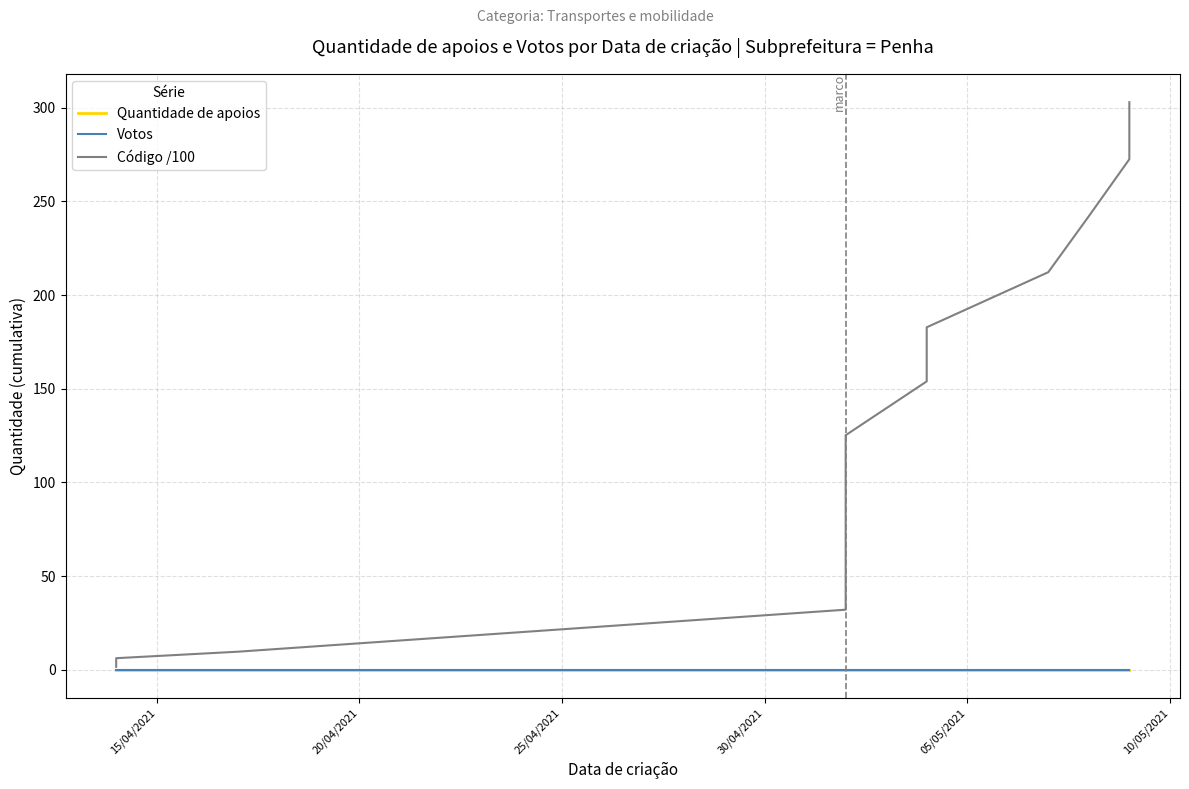

True or false: Votos and Código /100 intersect in this chart.

False